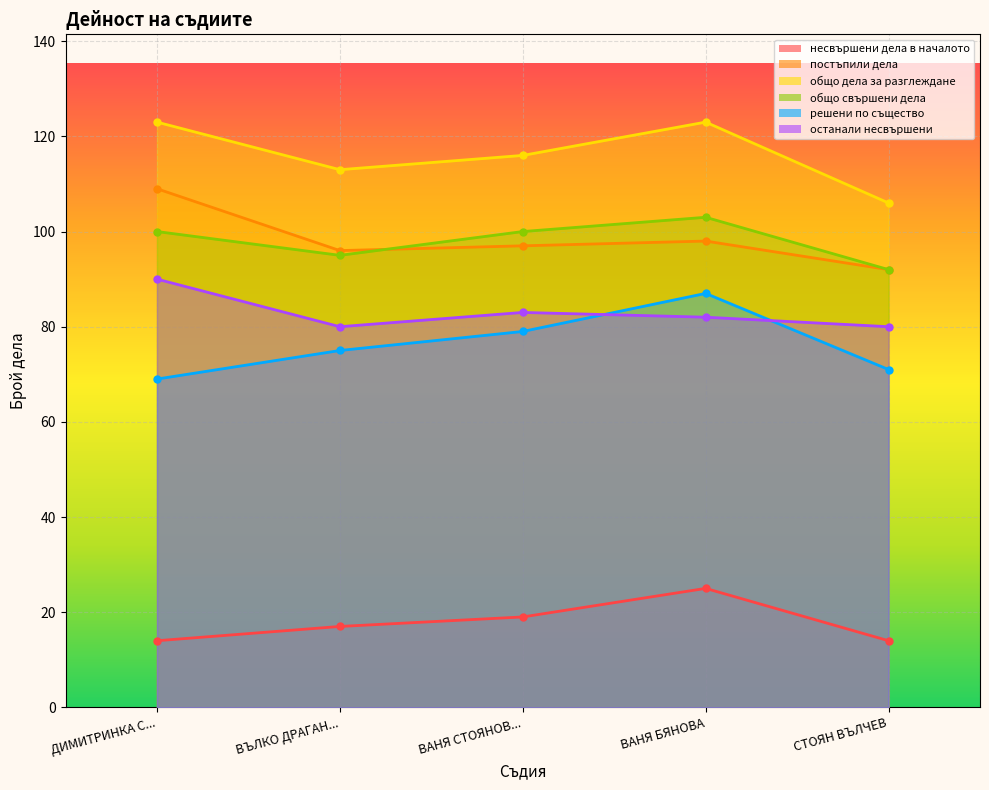

Is the value of несвършени дела в началото at СТОЯН ВЪЛЧЕВ greater than the value of постъпили дела at СТОЯН ВЪЛЧЕВ?

No